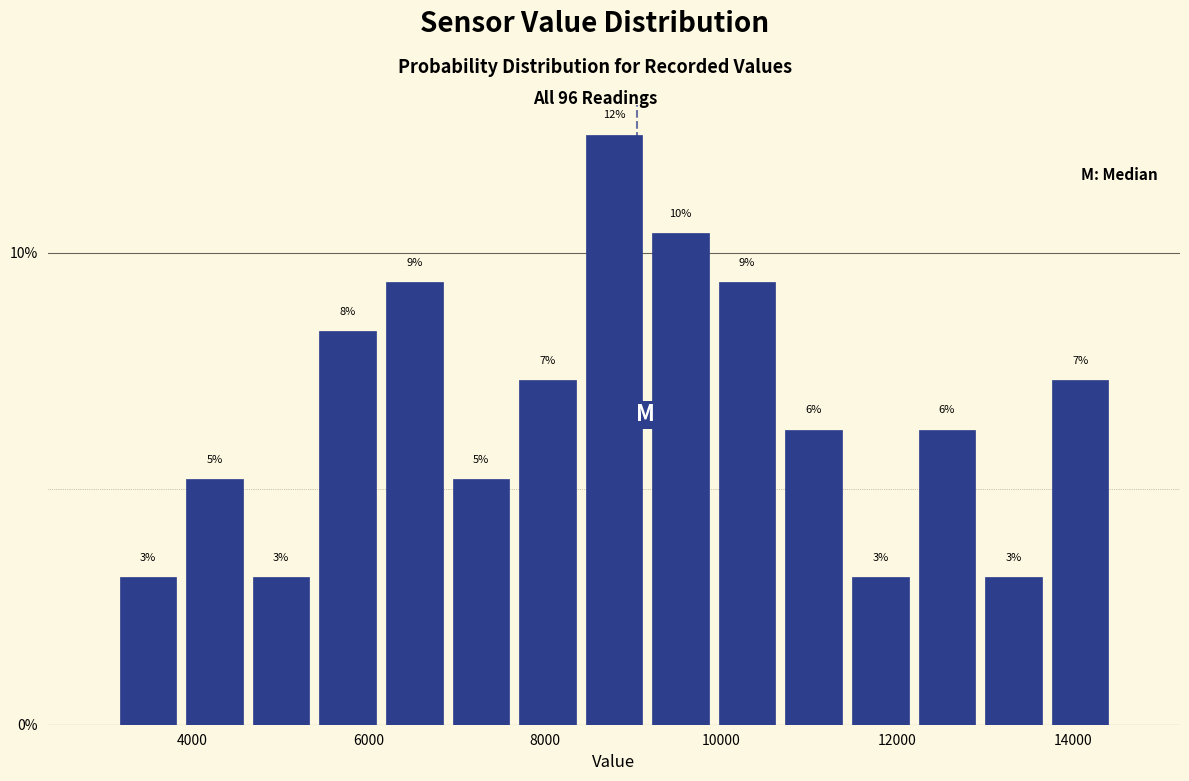

Read against the x-axis, roughly where is the centre of the tallest bar?

8800